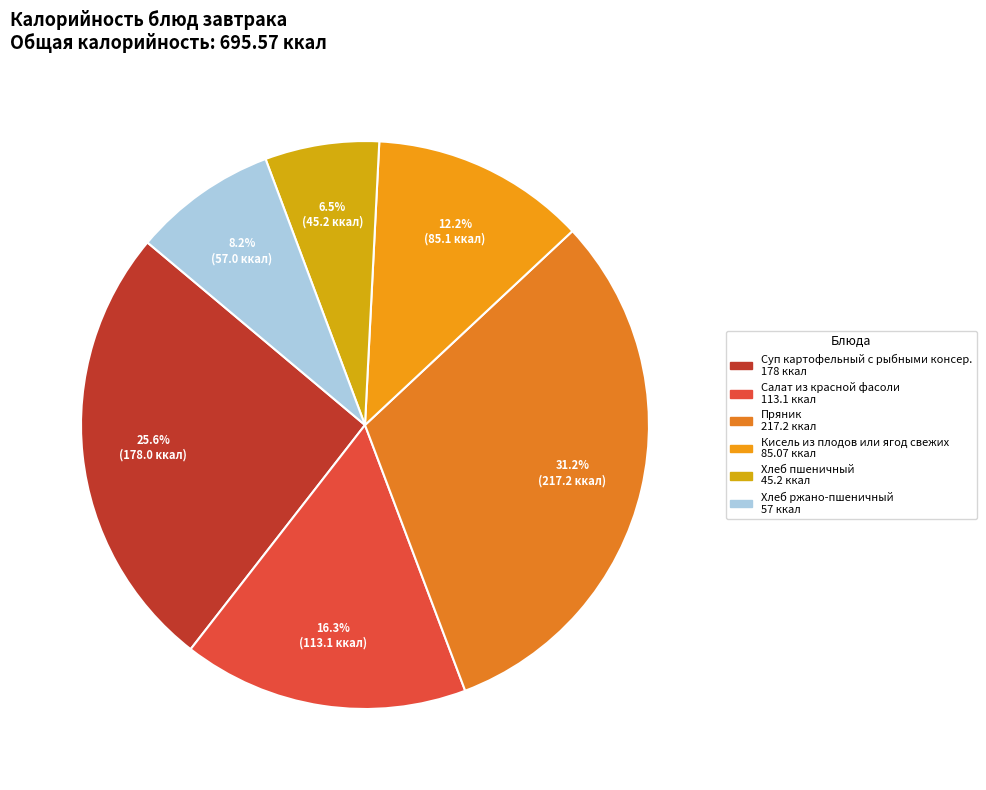

To the nearest percent, what is the difference between the largest and smallest slice percentages?

25%